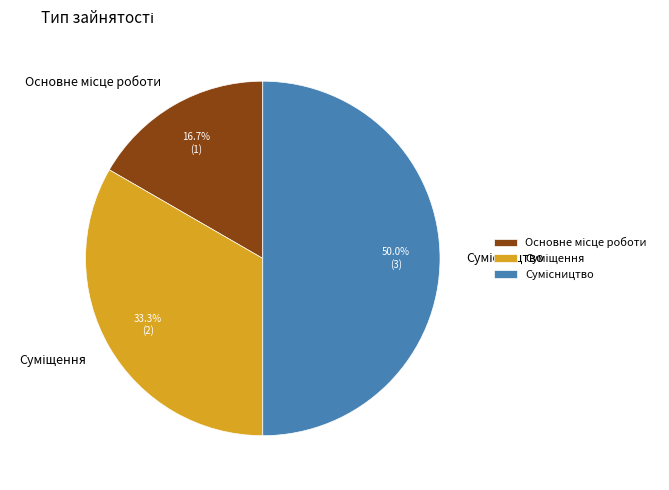

Approximately how many times larger is the value at Сумісництво compared to Основне місце роботи?

3.0